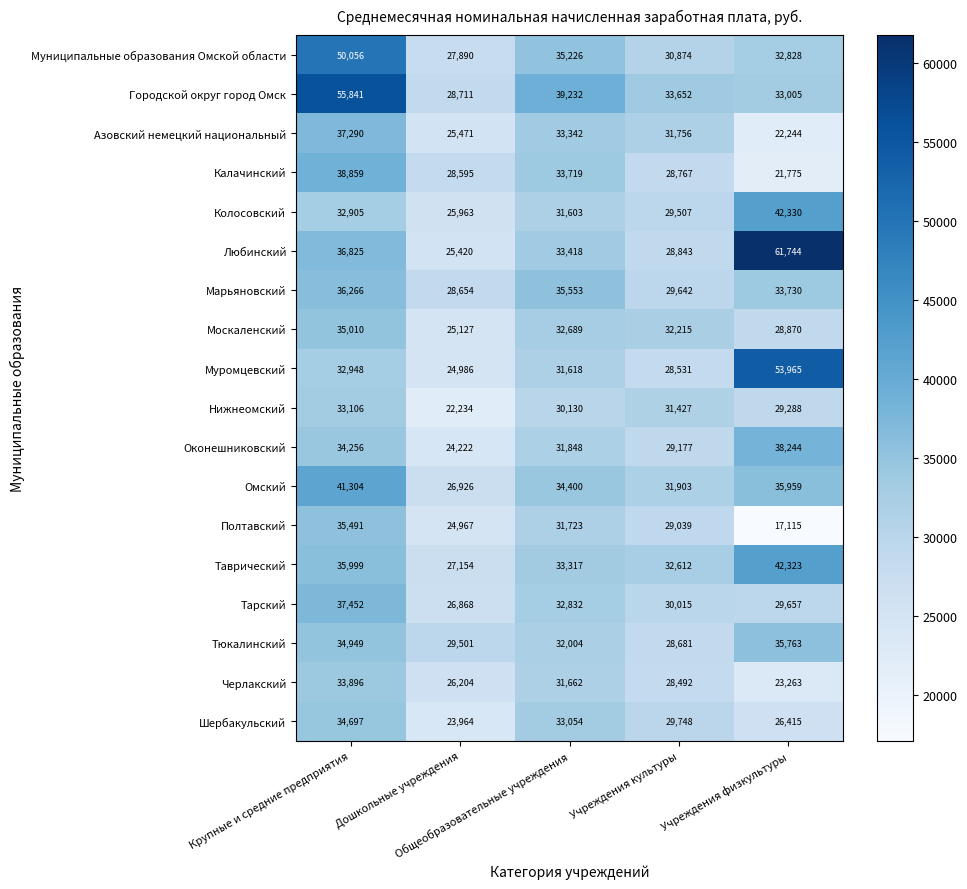

What is the lowest value of the Полтавский series?

17115